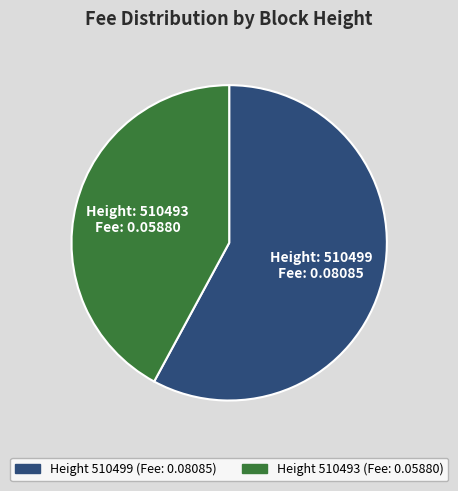

Is there a majority slice in this chart?

Yes